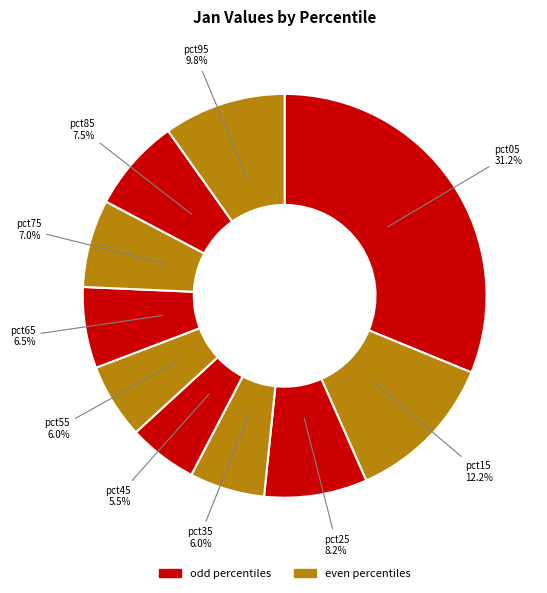

Which slice is the largest?

pct05